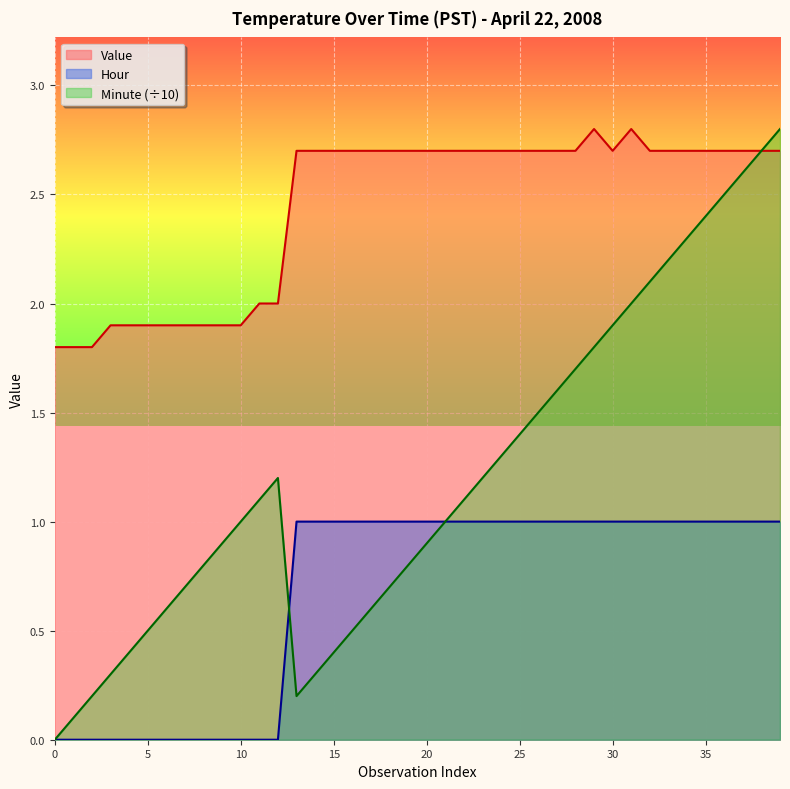

List the series in order of their peak value, highest first.

Value, Minute, Hour